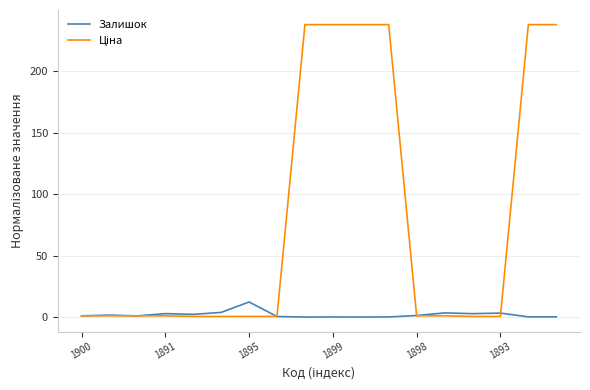

List the series in order of their overall mean, highest first.

Ціна, Залишок